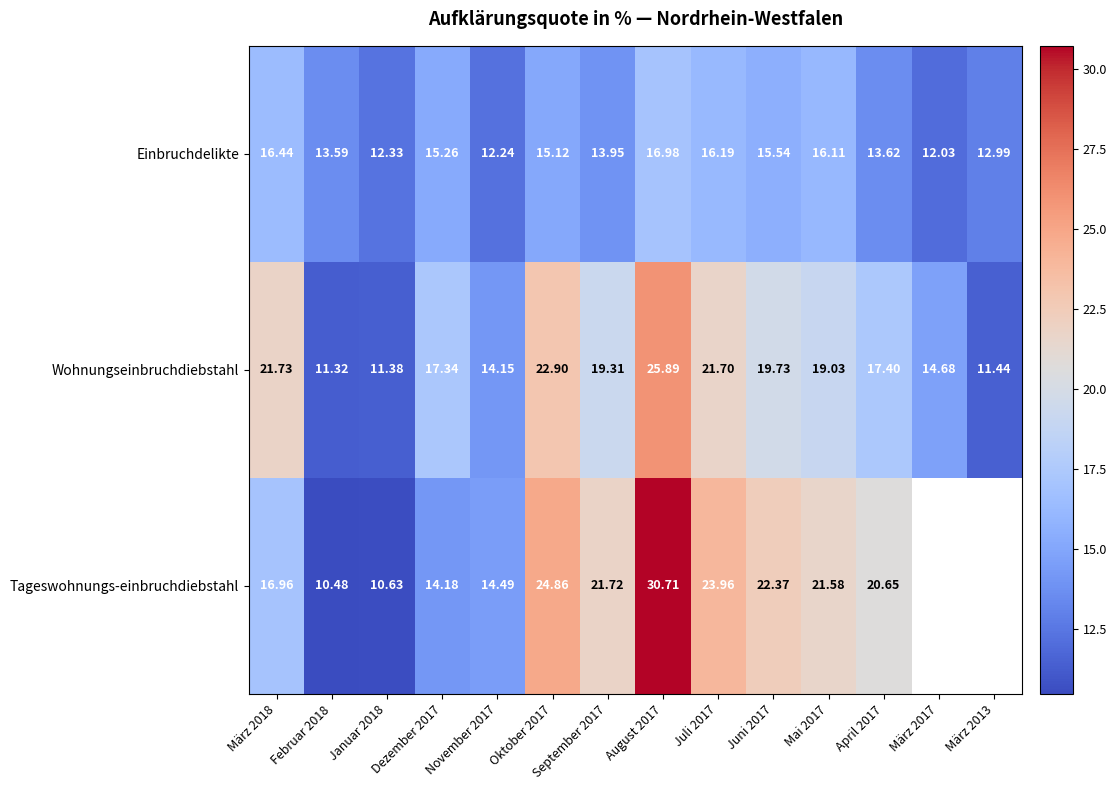

At April 2017, list the series in order from smallest to largest.

Einbruchdelikte, Wohnungseinbruchdiebstahl, Tageswohnungs-einbruchdiebstahl